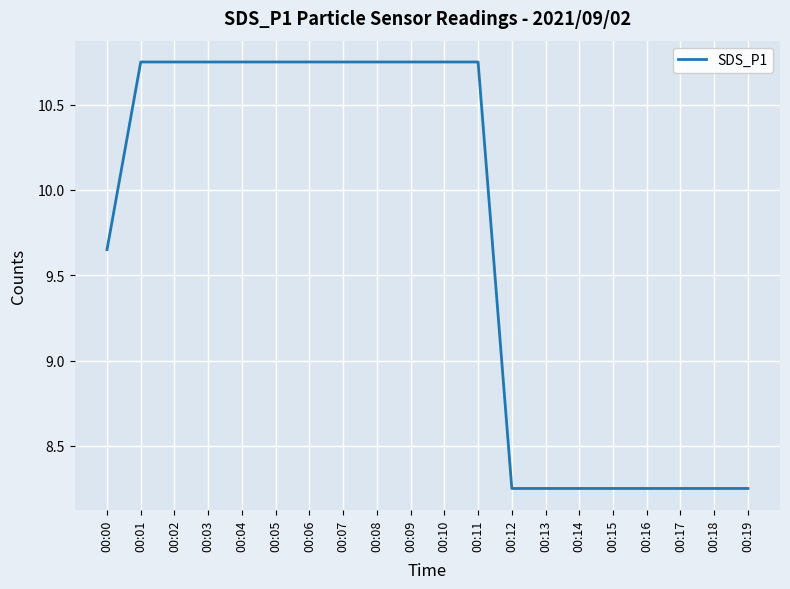

Is it true that the value at 00:04 is 2.5?

False